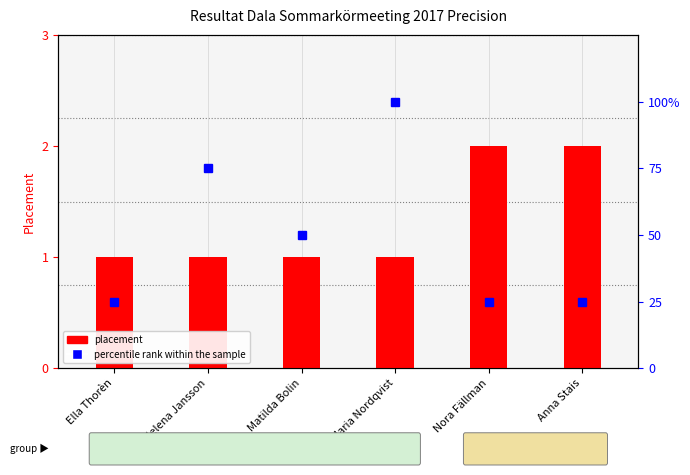

The value of placement at Helena Jansson is 1. True or false?

True